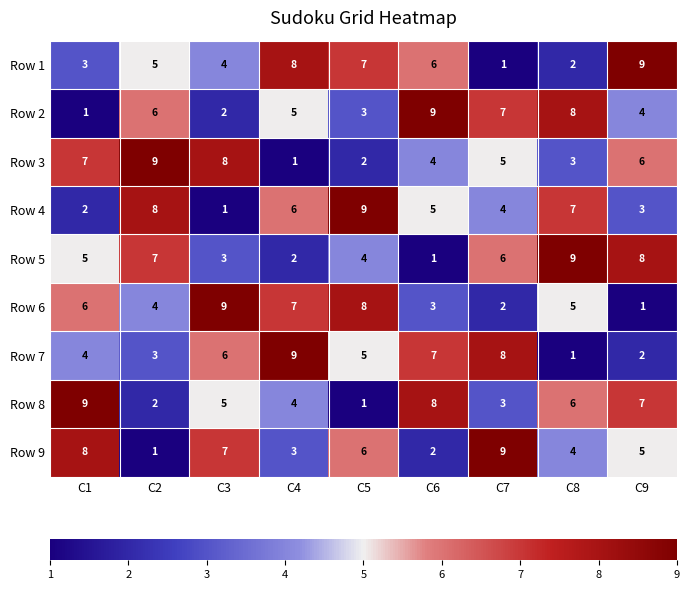

At how many categories does at least one series exceed 6?

9